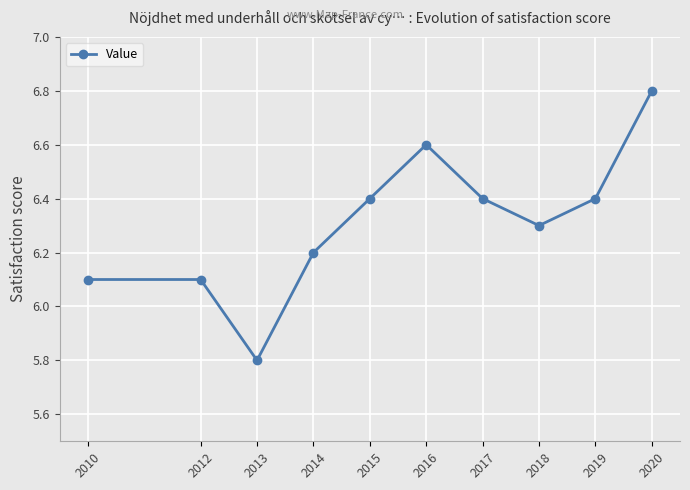

How many points are lower than both their immediate neighbors (excluding endpoints)?

2